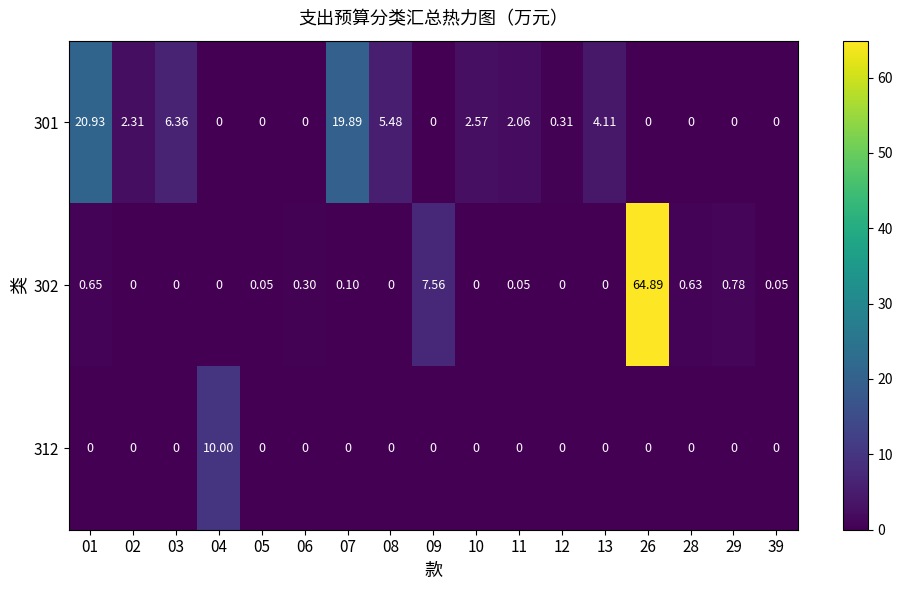

How many values in the 301 series exceed 0?

9